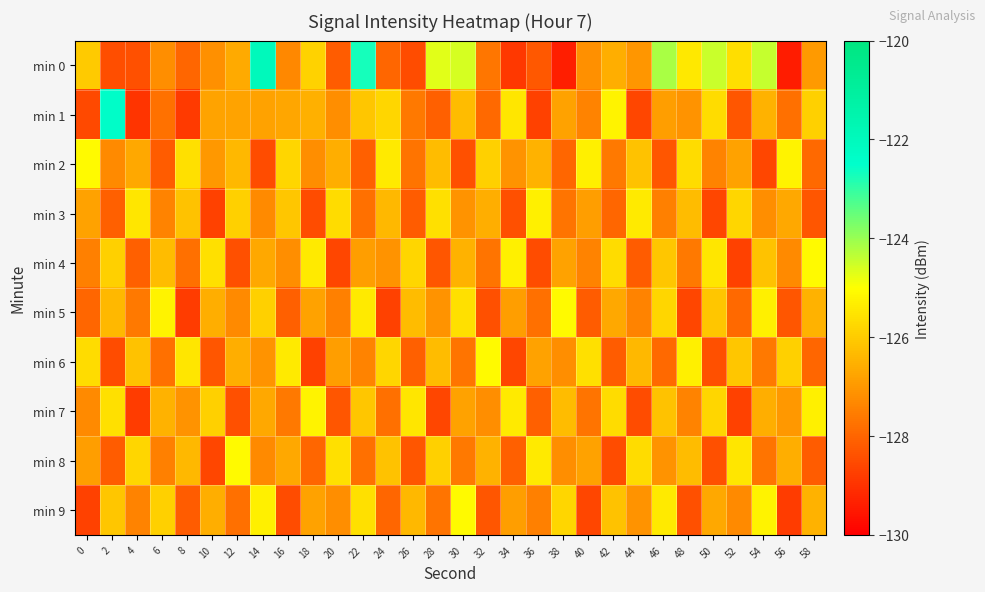

Reading left to right, list all the values displayed in this chart.

min 0: 0=-126.0	2=-128.5	4=-128.4	6=-127.2	8=-128.0	10=-127.2	12=-126.7	14=-122.0	16=-127.3	18=-125.9	20=-128.2	22=-122.7	24=-128.0	26=-128.5	28=-124.7	30=-124.6	32=-127.7	34=-128.9	36=-128.2	38=-129.4	40=-127.2	42=-126.6	44=-127.0	46=-124.2	48=-125.5	50=-124.5	52=-125.7	54=-124.4	56=-129.5	58=-127.0
min 1: 0=-128.5	2=-122.4	4=-129.0	6=-127.7	8=-128.8	10=-126.8	12=-126.8	14=-126.8	16=-126.8	18=-126.5	20=-127.2	22=-126.1	24=-125.8	26=-127.6	28=-128.1	30=-126.3	32=-127.9	34=-125.5	36=-128.7	38=-126.8	40=-127.4	42=-125.2	44=-128.6	46=-126.9	48=-127.1	50=-125.7	52=-128.3	54=-126.5	56=-127.8	58=-125.9
min 2: 0=-125.1	2=-127.3	4=-126.7	6=-128.2	8=-125.6	10=-127.0	12=-126.4	14=-128.5	16=-125.8	18=-127.2	20=-126.6	22=-128.1	24=-125.4	26=-127.7	28=-126.3	30=-128.4	32=-125.9	34=-127.1	36=-126.5	38=-128.0	40=-125.3	42=-127.6	44=-126.2	46=-128.3	48=-125.7	50=-127.4	52=-126.8	54=-128.6	56=-125.2	58=-127.9
min 3: 0=-126.8	2=-128.1	4=-125.5	6=-127.4	8=-126.2	10=-128.7	12=-125.9	14=-127.3	16=-126.1	18=-128.5	20=-125.7	22=-127.8	24=-126.4	26=-128.2	28=-125.6	30=-127.1	32=-126.6	34=-128.4	36=-125.3	38=-127.7	40=-126.9	42=-128.0	44=-125.4	46=-127.5	48=-126.3	50=-128.6	52=-125.8	54=-127.2	56=-126.7	58=-128.3
min 4: 0=-127.5	2=-125.9	4=-128.1	6=-126.3	8=-127.8	10=-125.6	12=-128.4	14=-126.7	16=-127.2	18=-125.4	20=-128.6	22=-126.9	24=-127.1	26=-125.8	28=-128.3	30=-126.5	32=-127.7	34=-125.3	36=-128.5	38=-126.8	40=-127.4	42=-125.7	44=-128.2	46=-126.1	48=-127.6	50=-125.5	52=-128.7	54=-126.2	56=-127.3	58=-125.1
min 5: 0=-128.0	2=-126.4	4=-127.6	6=-125.2	8=-128.8	10=-126.6	12=-127.3	14=-125.9	16=-128.1	18=-126.8	20=-127.5	22=-125.4	24=-128.7	26=-126.3	28=-127.1	30=-125.6	32=-128.4	34=-126.9	36=-127.8	38=-125.1	40=-128.2	42=-126.7	44=-127.4	46=-125.8	48=-128.6	50=-126.1	52=-127.9	54=-125.3	56=-128.3	58=-126.5
min 6: 0=-125.7	2=-128.5	4=-126.2	6=-127.8	8=-125.5	10=-128.3	12=-126.6	14=-127.1	16=-125.4	18=-128.7	20=-126.9	22=-127.4	24=-125.8	26=-128.1	28=-126.3	30=-127.7	32=-125.1	34=-128.6	36=-126.8	38=-127.2	40=-125.6	42=-128.2	44=-126.4	46=-127.9	48=-125.3	50=-128.4	52=-126.1	54=-127.6	56=-125.9	58=-128.0
min 7: 0=-127.3	2=-125.6	4=-128.8	6=-126.5	8=-127.1	10=-125.9	12=-128.4	14=-126.7	16=-127.6	18=-125.2	20=-128.3	22=-126.1	24=-127.8	26=-125.5	28=-128.6	30=-126.8	32=-127.2	34=-125.4	36=-128.1	38=-126.3	40=-127.7	42=-125.7	44=-128.5	46=-126.2	48=-127.4	50=-125.8	52=-128.7	54=-126.6	56=-127.0	58=-125.3
min 8: 0=-126.9	2=-128.2	4=-125.8	6=-127.5	8=-126.4	10=-128.6	12=-125.1	14=-127.3	16=-126.7	18=-128.0	20=-125.6	22=-127.8	24=-126.2	26=-128.3	28=-125.9	30=-127.6	32=-126.5	34=-128.1	36=-125.4	38=-127.2	40=-126.8	42=-128.5	44=-125.7	46=-127.1	48=-126.3	50=-128.4	52=-125.5	54=-127.7	56=-126.6	58=-128.2
min 9: 0=-128.7	2=-126.1	4=-127.4	6=-125.9	8=-128.2	10=-126.6	12=-127.8	14=-125.3	16=-128.5	18=-126.8	20=-127.2	22=-125.6	24=-128.0	26=-126.4	28=-127.7	30=-125.1	32=-128.3	34=-126.9	36=-127.5	38=-125.8	40=-128.6	42=-126.2	44=-127.1	46=-125.4	48=-128.4	50=-126.7	52=-127.3	54=-125.2	56=-128.8	58=-126.5